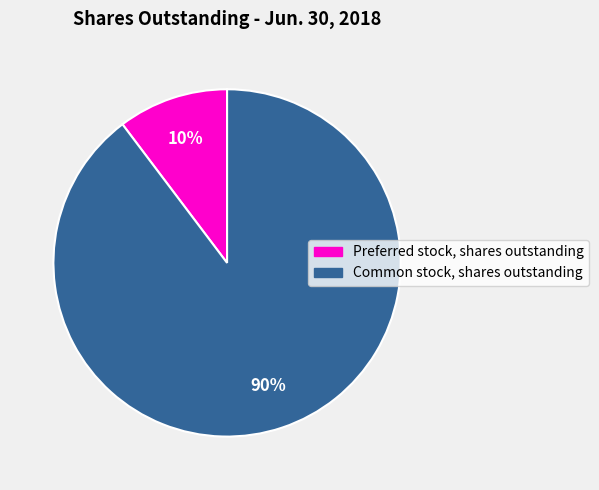

Is the sum of Preferred stock, shares outstanding and Common stock, shares outstanding greater than half?

Yes